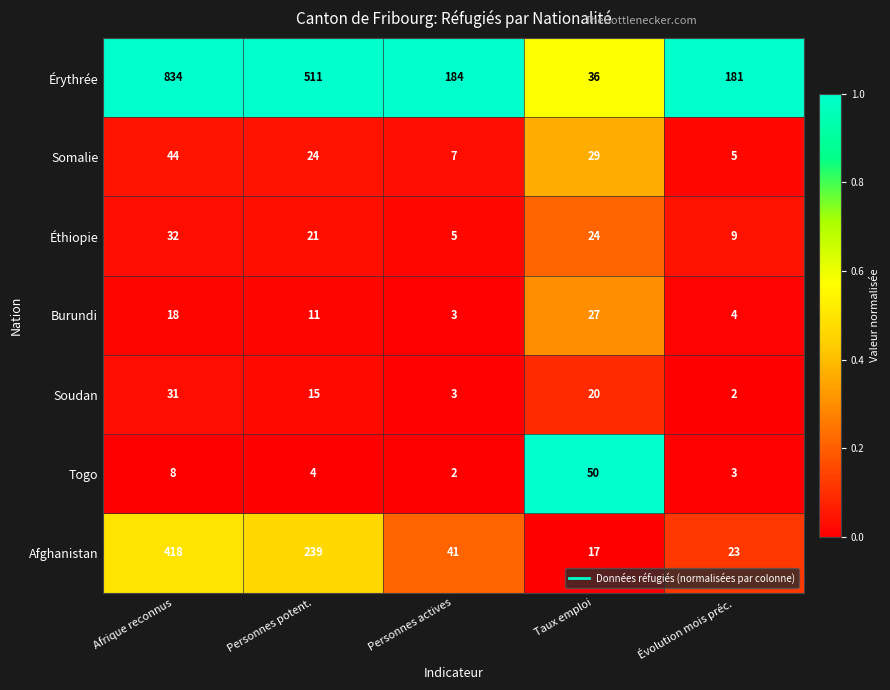

What is the total value across all series at Personnes actives?

245